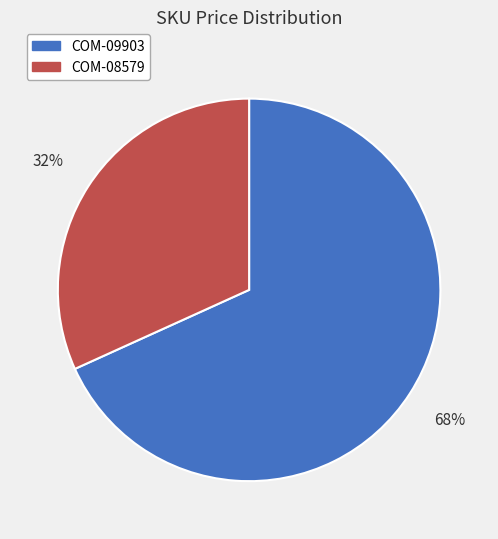

How many slices are in this pie chart?

2